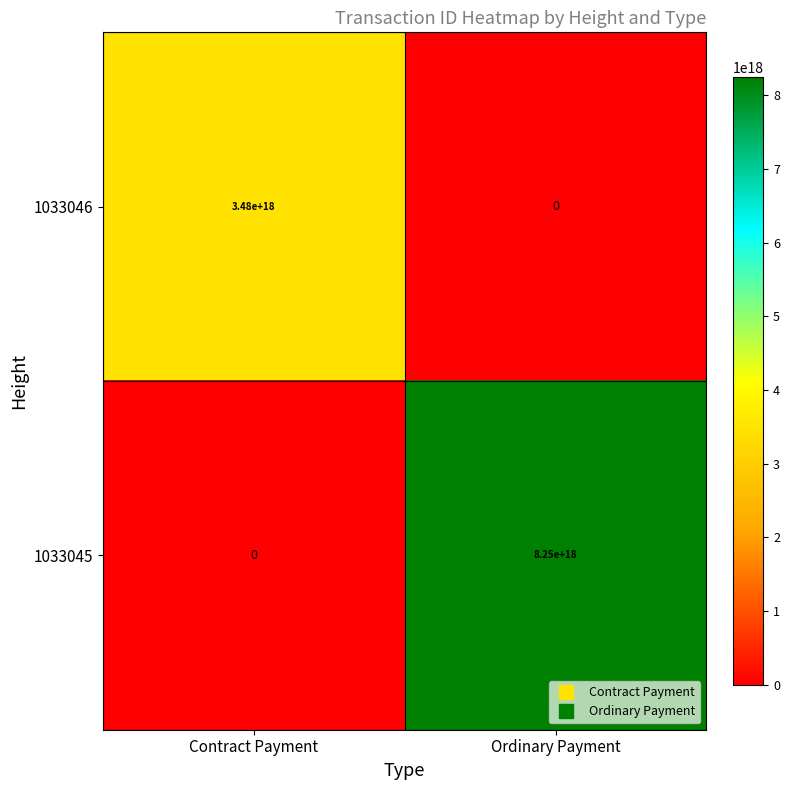

List the series in order of their peak value, lowest first.

1033046, 1033045